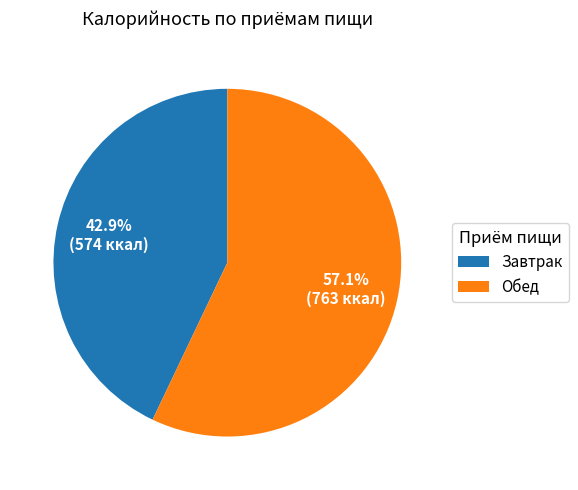

Which category has the biggest portion of the pie?

Обед